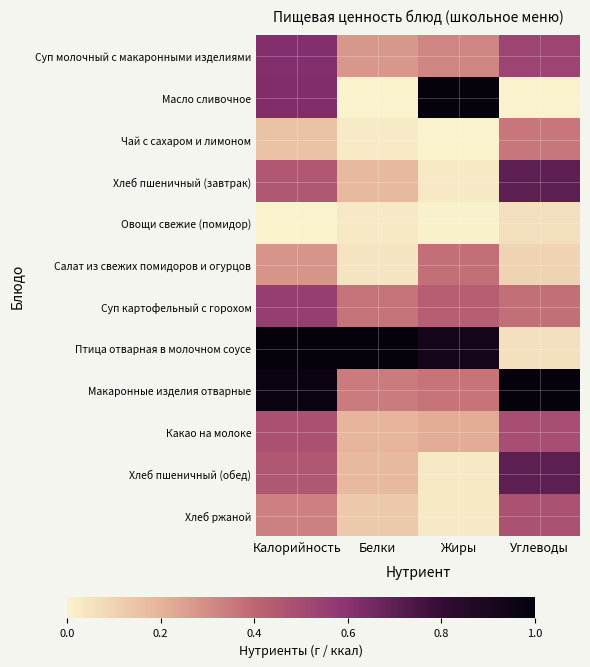

At how many categories does at least one series exceed 0?

4